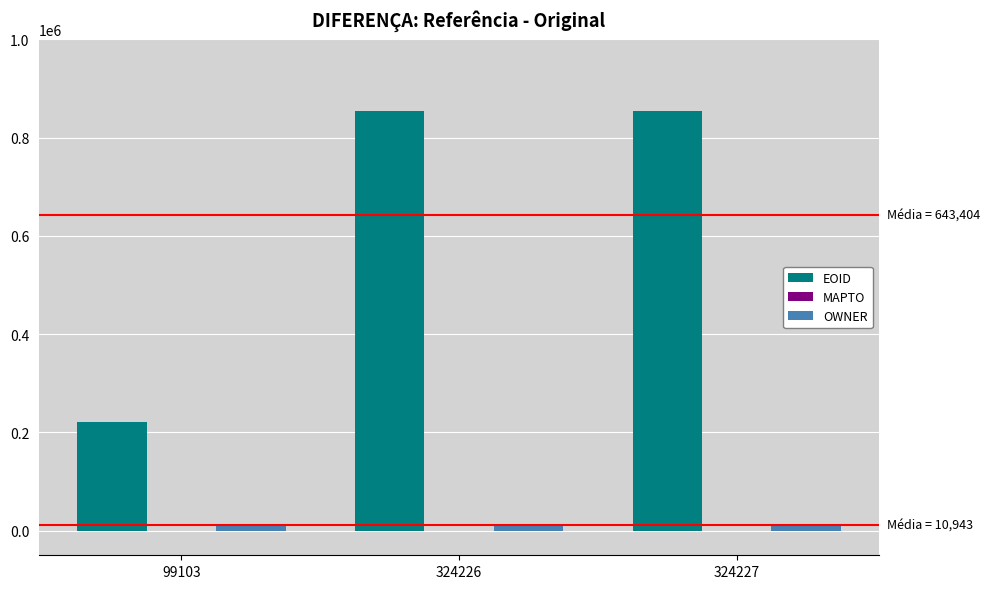

Are the bars grouped side by side (vs. stacked)?

Yes